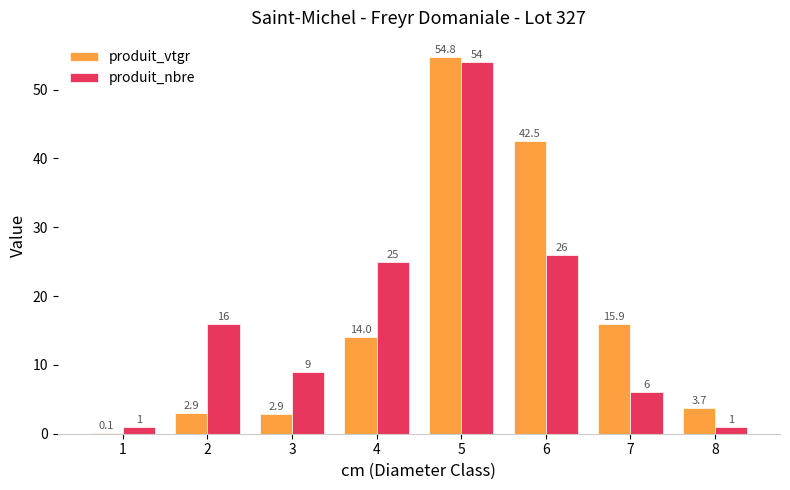

Which series changed the most between 3 and 4?

produit_nbre